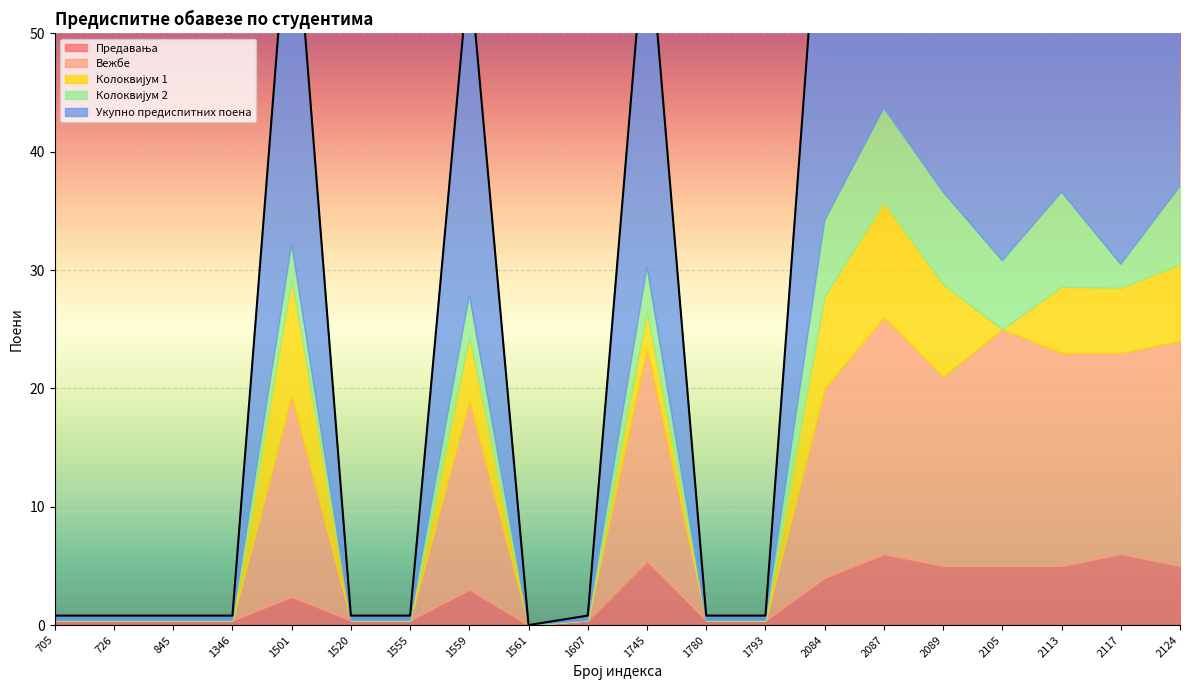

Where is the first local maximum for Колоквијум 1?

1501